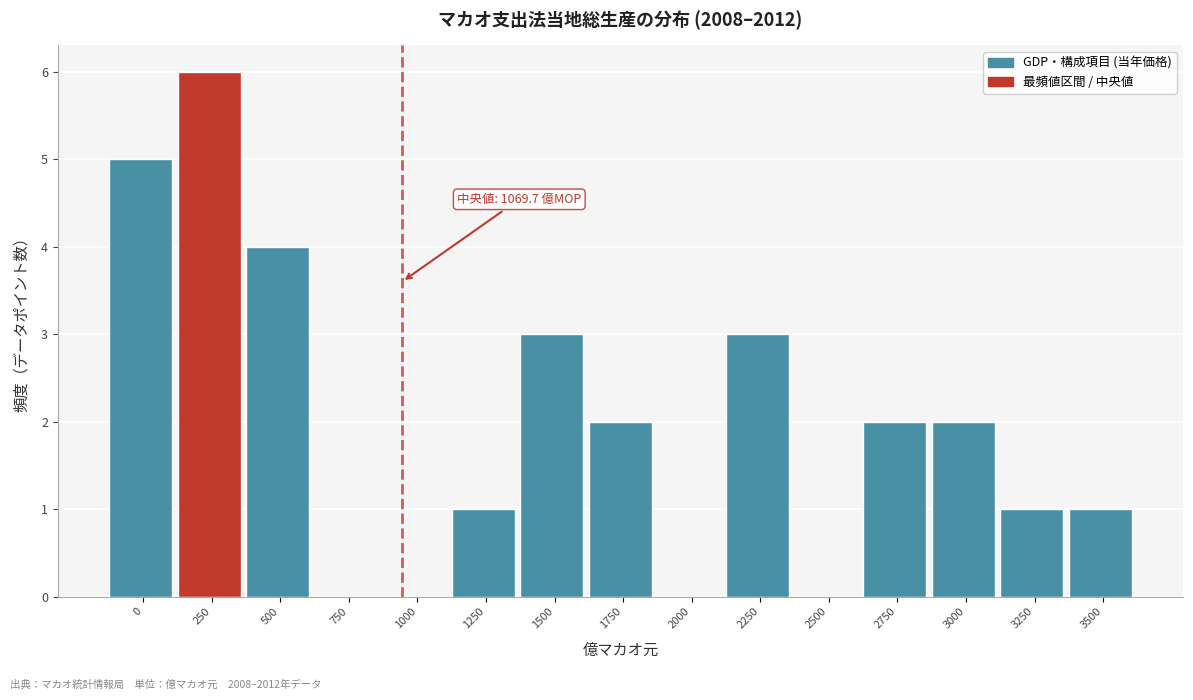

Reading left to right, transcribe all the data shown in this chart.

0=5	250=6	500=4	750=0	1000=0	1250=1	1500=3	1750=2	2000=0	2250=3	2500=0	2750=2	3000=2	3250=1	3500=1